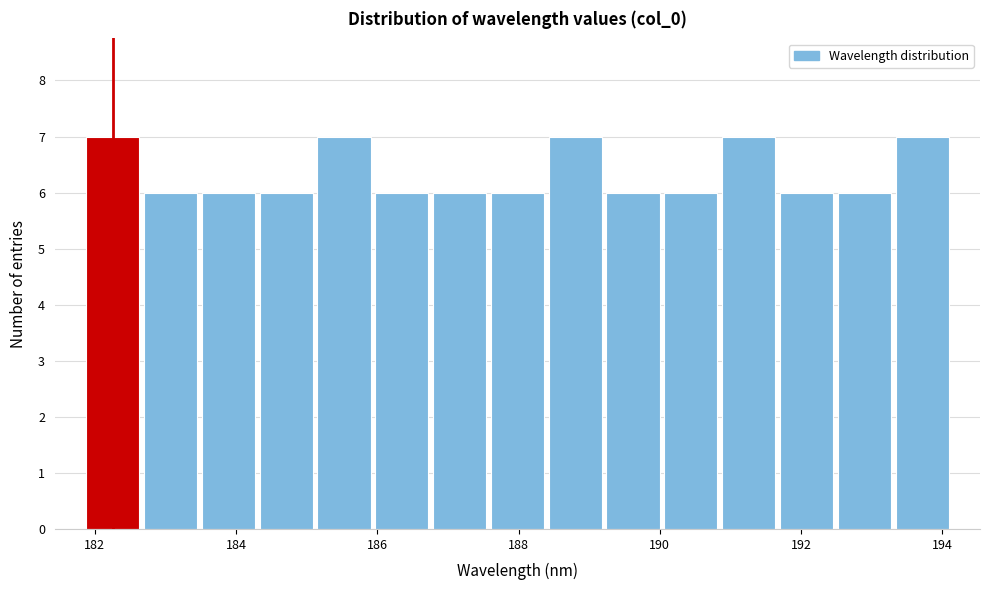

Reading left to right, transcribe this chart: for each bar, give the range it covers on the x-axis and its height. Neither the bar edges nor the heights are printed on the chart, so give them approximately, as read against the axes.

181.8 to 182.6: 7
182.6 to 183.4: 6
183.4 to 184.2: 6
184.2 to 185.2: 6
185.2 to 186.0: 7
186.0 to 186.8: 6
186.8 to 187.6: 6
187.6 to 188.4: 6
188.4 to 189.2: 7
189.2 to 190.0: 6
190.0 to 190.8: 6
190.8 to 191.6: 7
191.6 to 192.4: 6
192.4 to 193.4: 6
193.4 to 194.2: 7